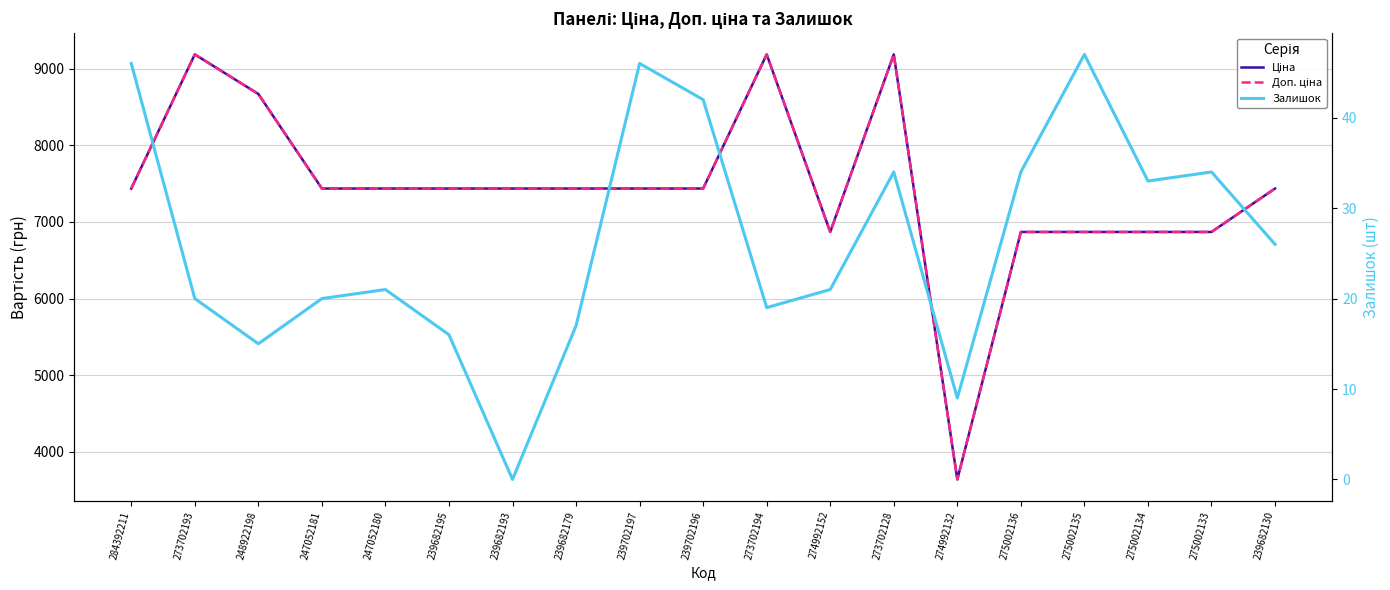

True or false: Доп. ціна and Залишок intersect in this chart.

False